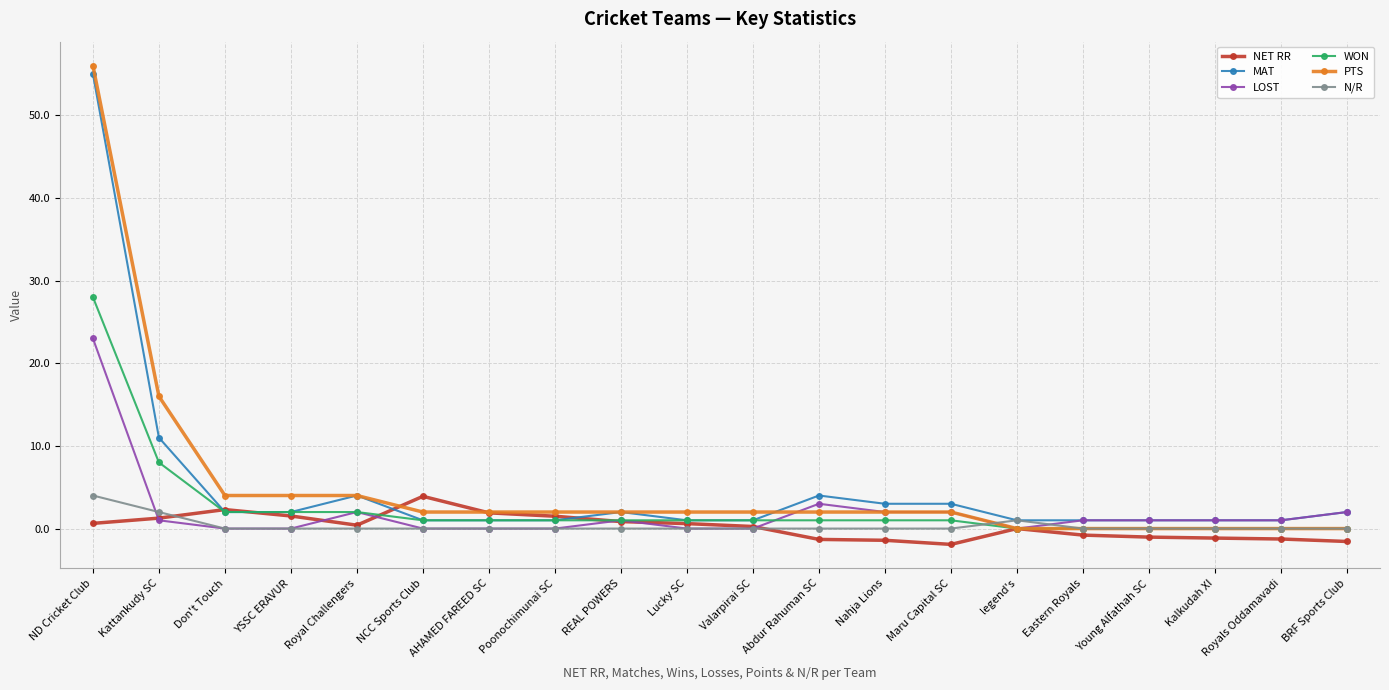

At how many categories does at least one series exceed 23?

1